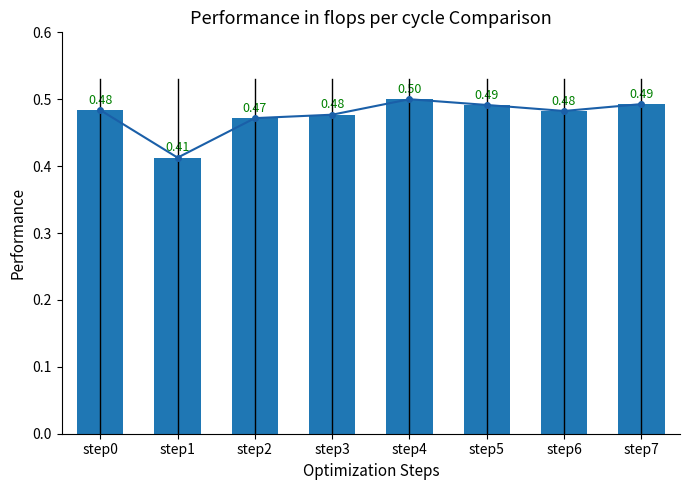

Which series has the widest spread of values?

trend